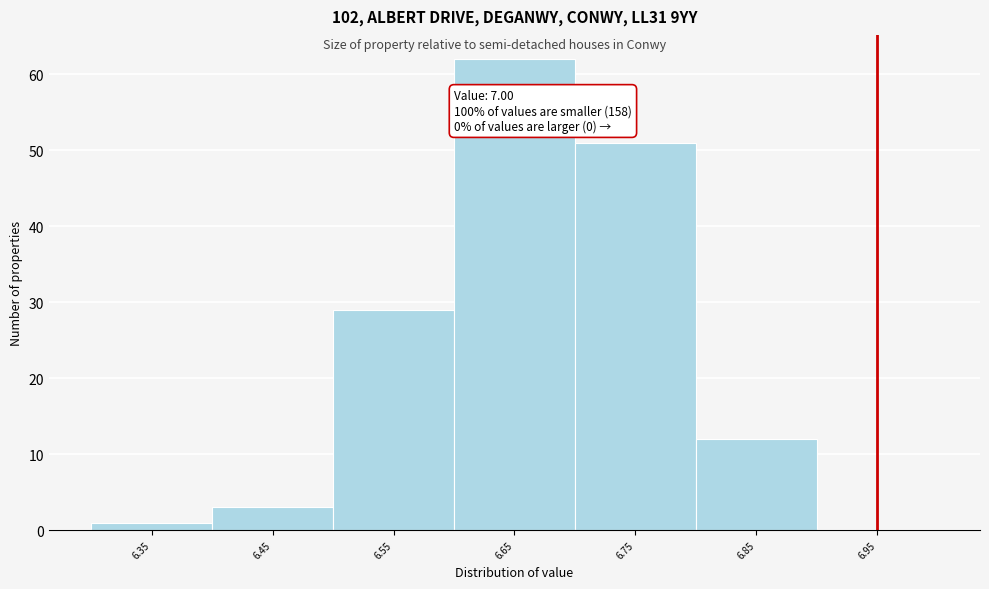

Reading left to right, what are all the values shown in this chart?

6.35=1	6.45=3	6.55=29	6.65=62	6.75=51	6.85=12	6.95=0